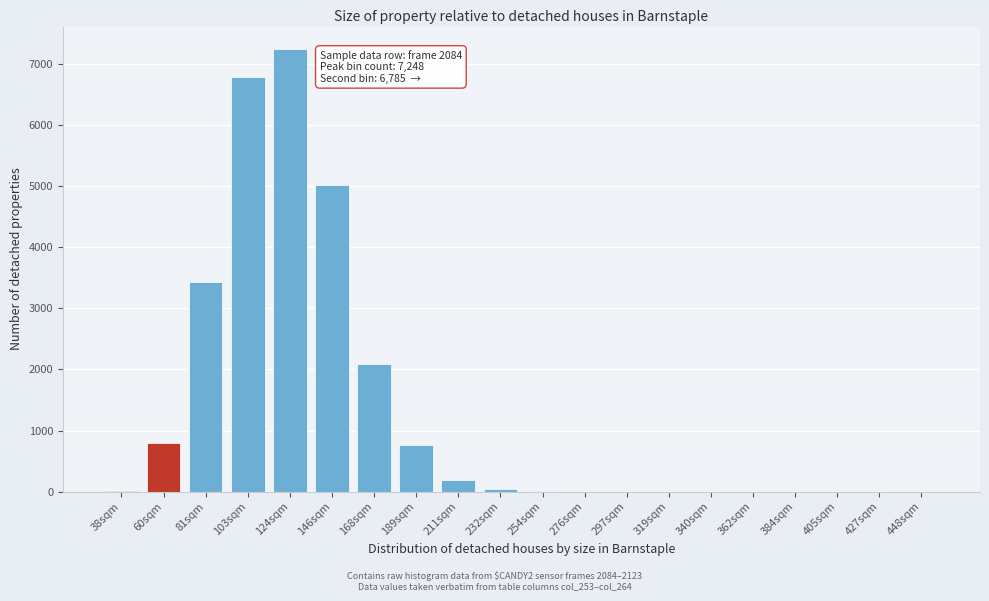

True or false: the data shows -2184 at 384sqm.

False